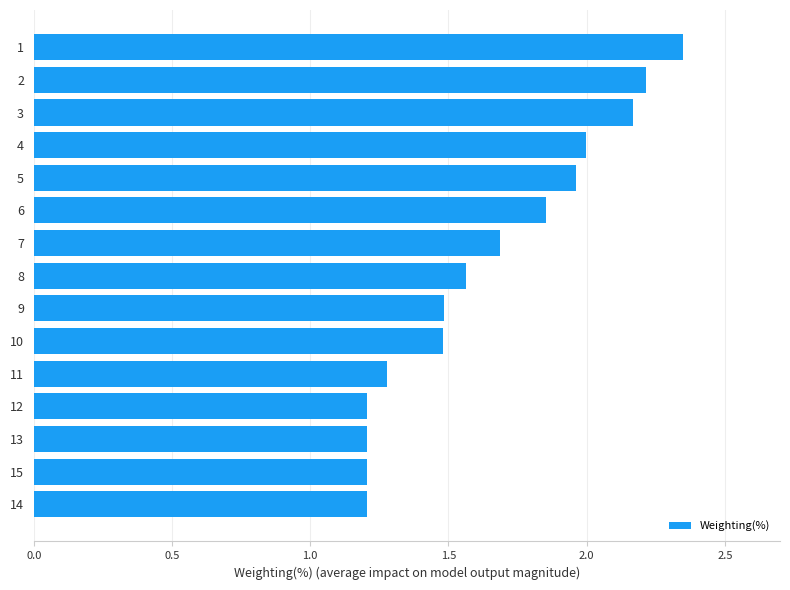

What is the average value?

1.7